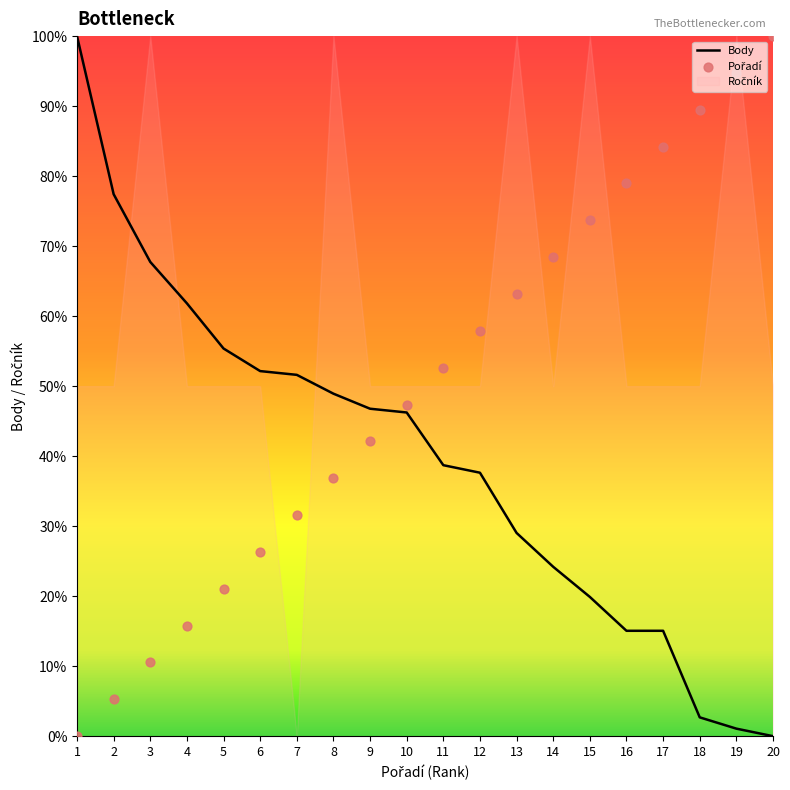

At how many categories does at least one series exceed 37?

20